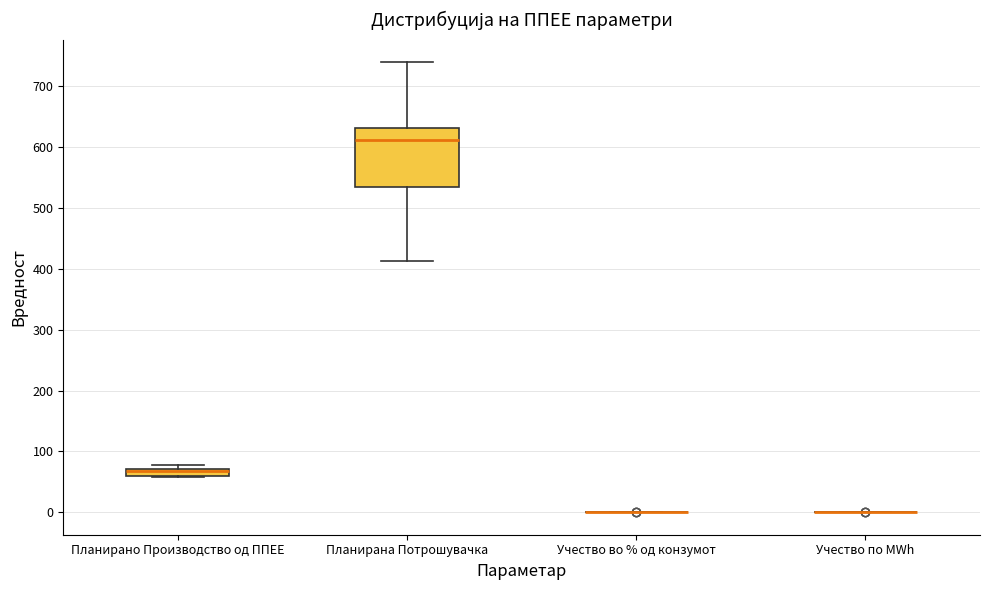

Which box is the tallest, from its lower edge to its upper edge?

Планирана Потрошувачка